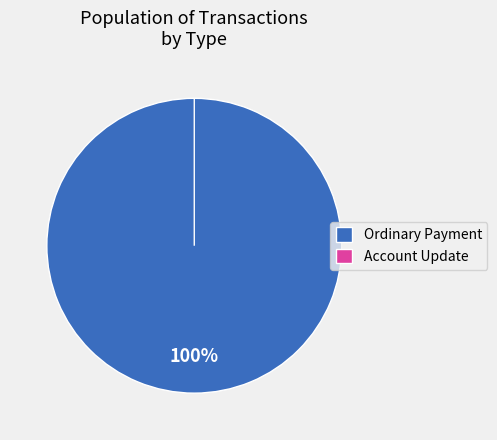

To the nearest percent, what percentage of the pie is Ordinary Payment (446188)?

44%